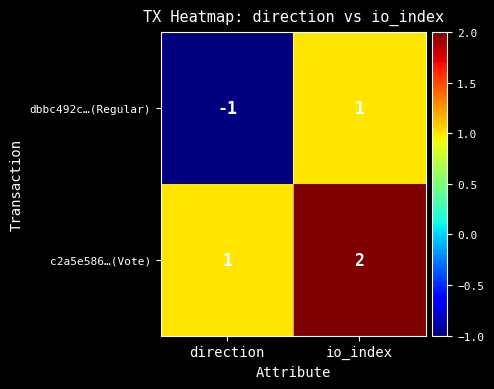

At which category is the sum across all series the highest?

io_index